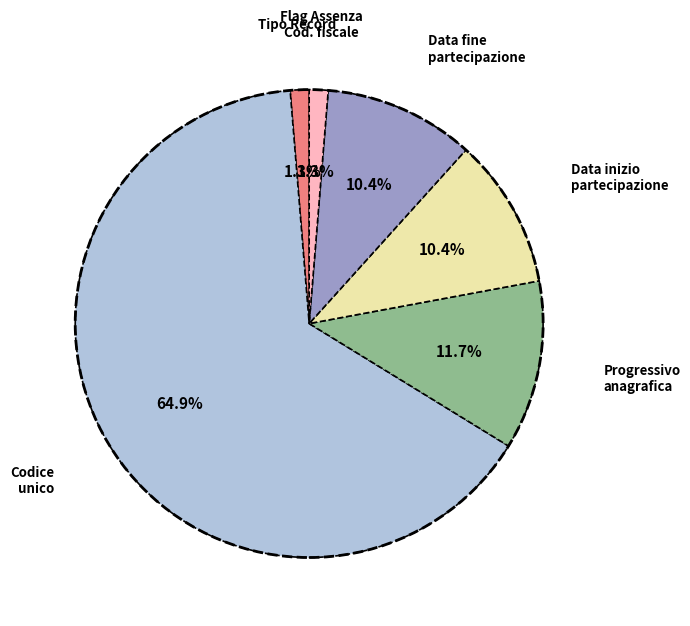

Which category has the biggest portion of the pie?

Codice unico